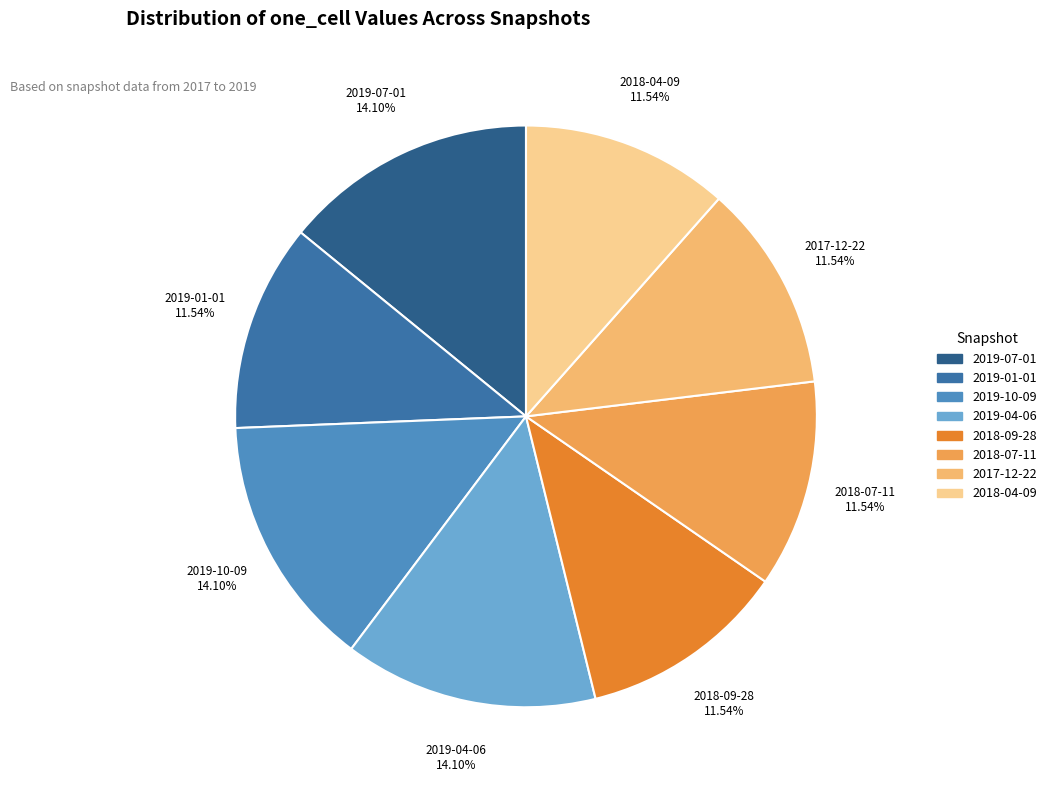

Approximately how many times larger is the value at 2019-07-01 compared to 2019-10-09?

1.0